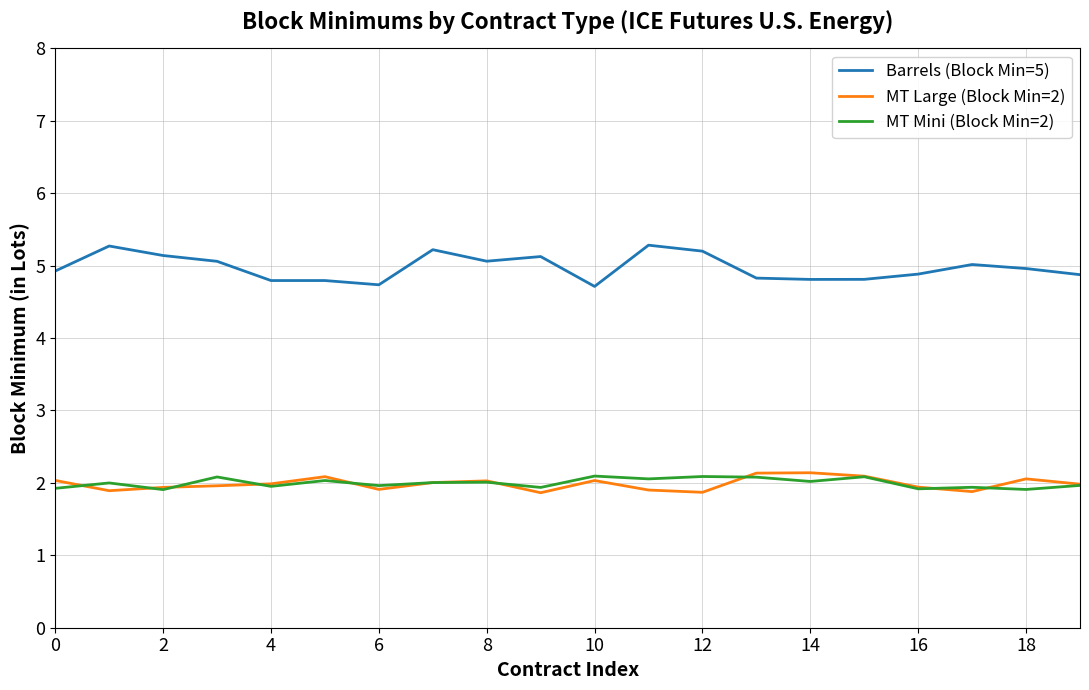

True or false: MT Mini (Block Min=2) and Barrels (Block Min=5) intersect in this chart.

False